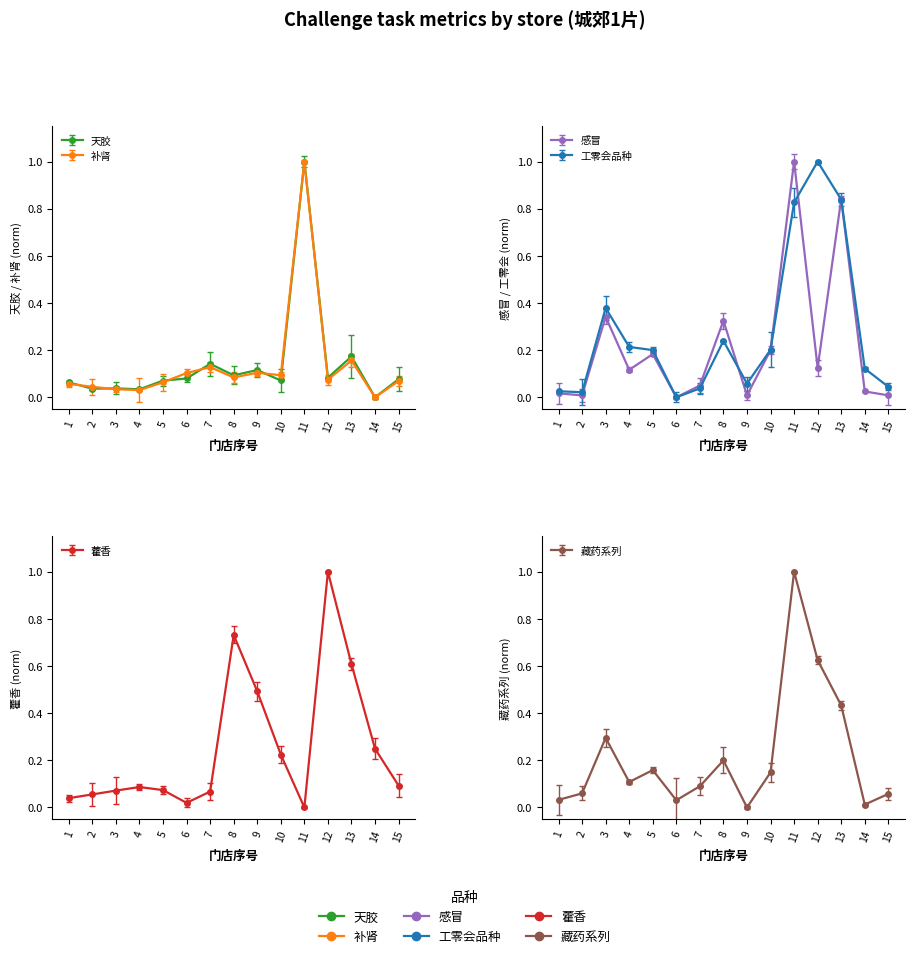

At how many categories does at least one series exceed 0?

15